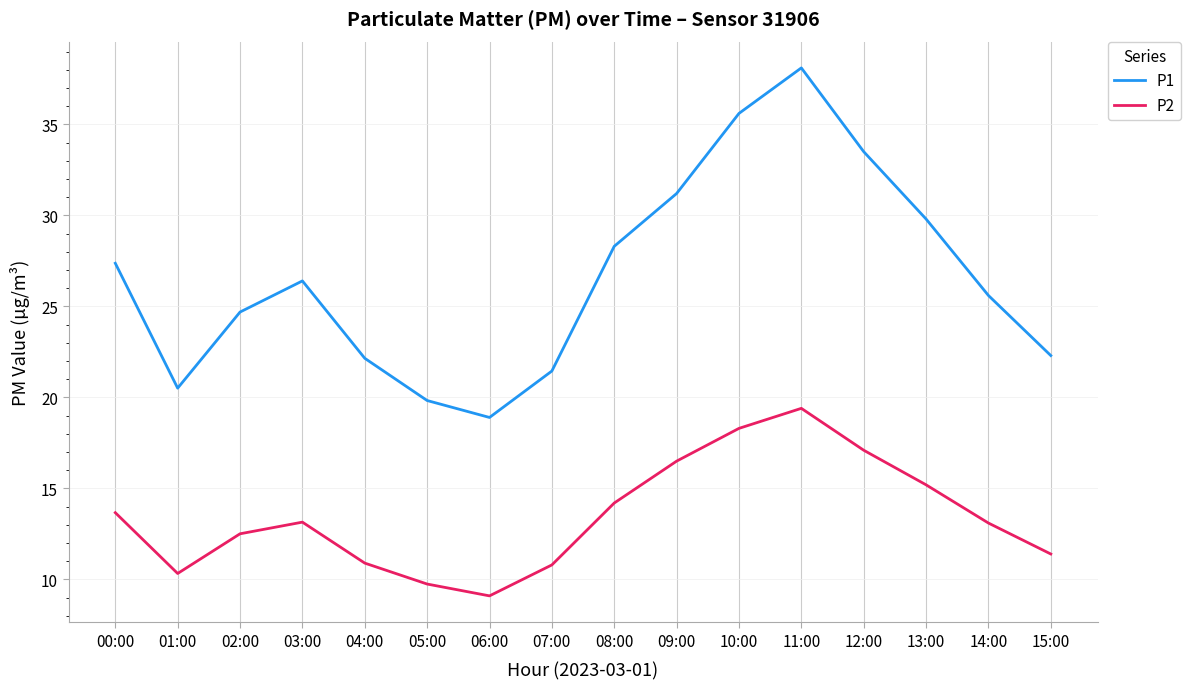

Rank the series by their average value, from highest to lowest.

P1, P2